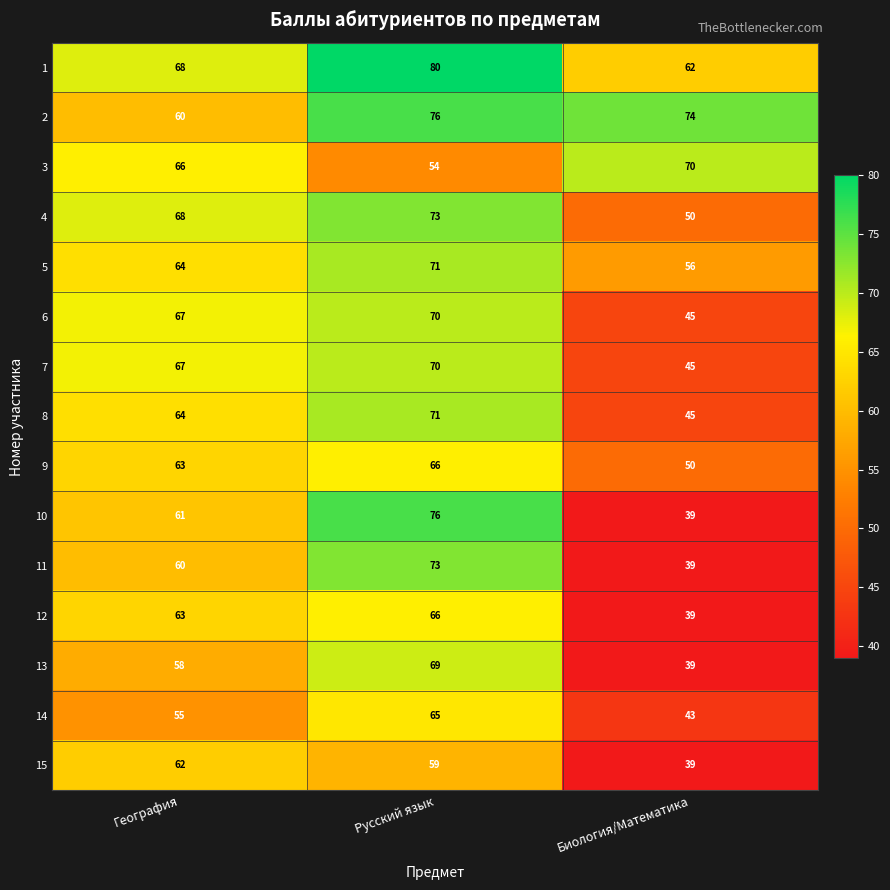

What value does the 10 series have at География?

61